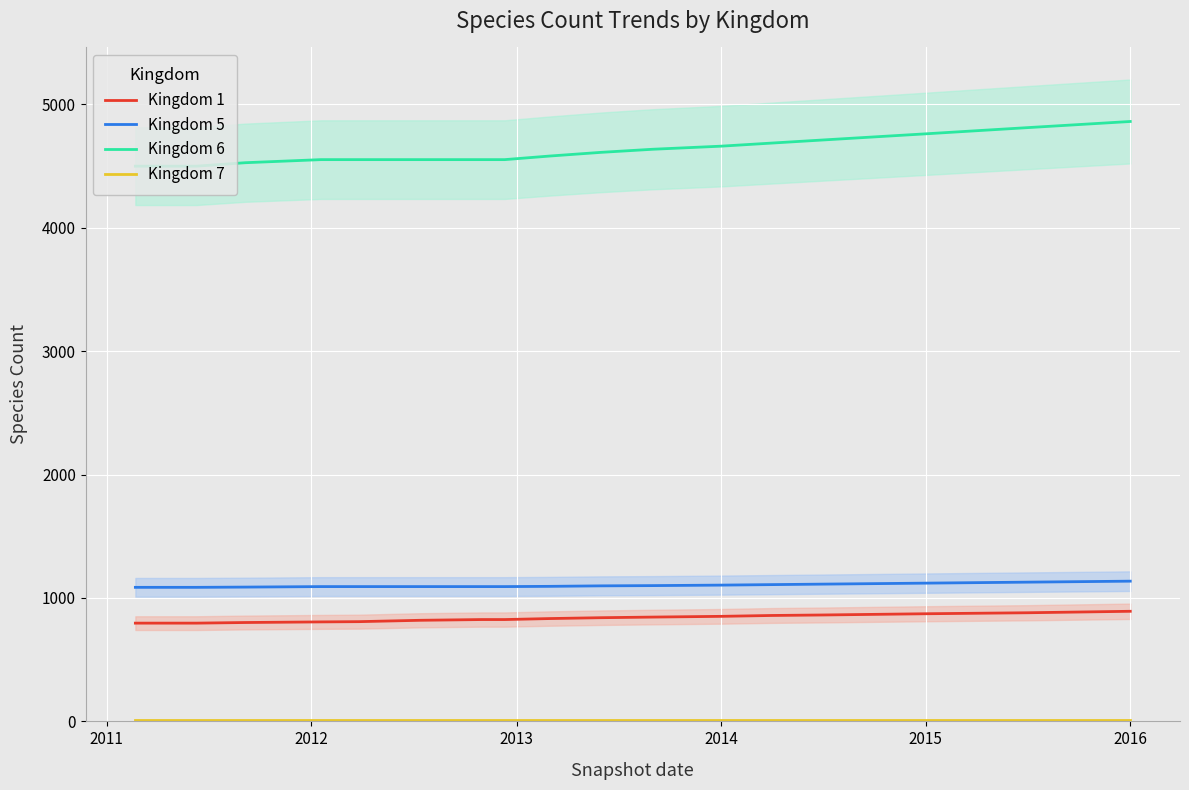

True or false: Kingdom 5 and Kingdom 1 intersect in this chart.

False